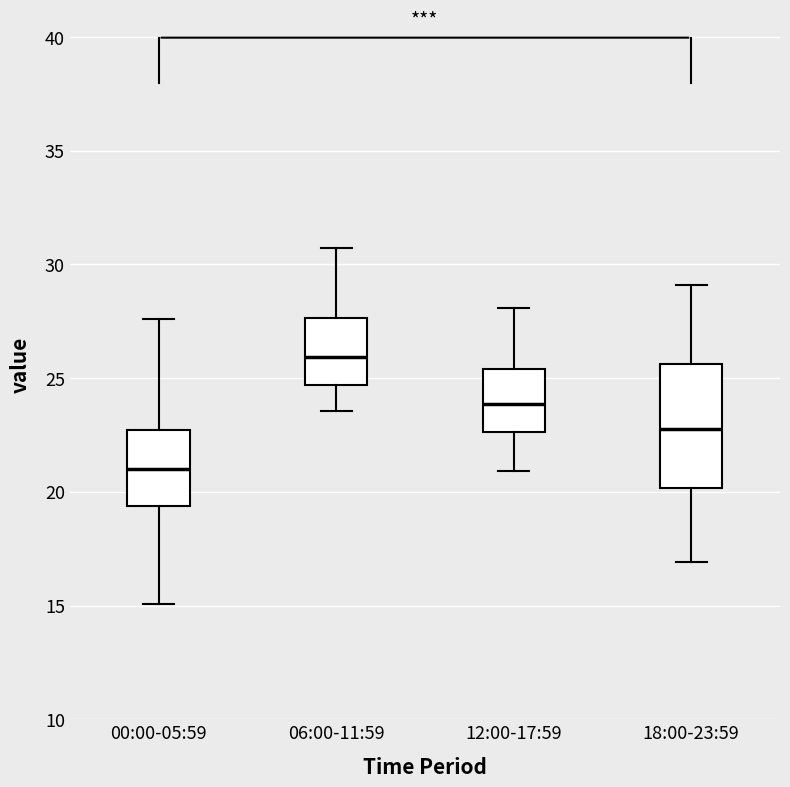

Where does the median line of the box for 00:00-05:59 sit on the y-axis? The values are not printed on the chart, so give them approximately, as read against the axis.

21.0